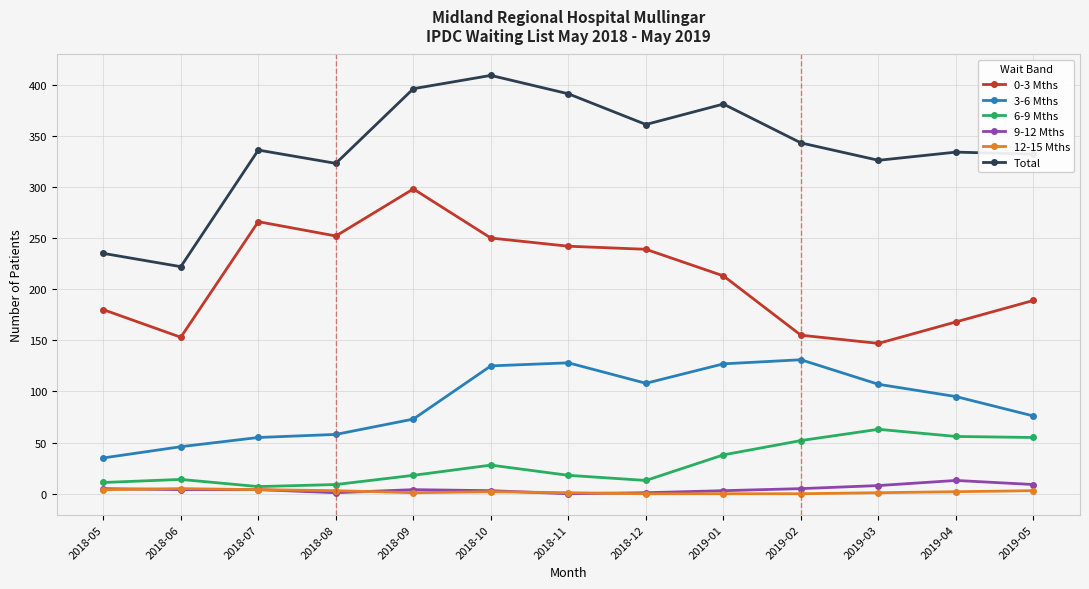

How many lines are shown in the chart?

6